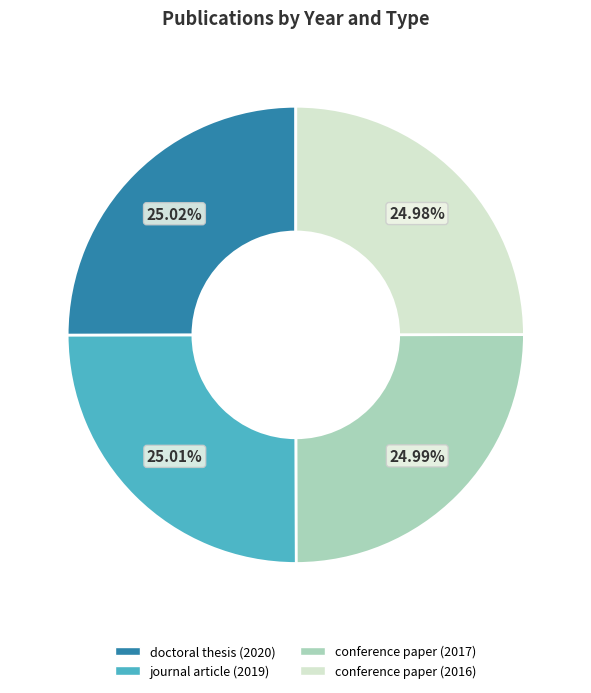

What percentage do conference paper (2016) and conference paper (2017) together represent?

50.0%